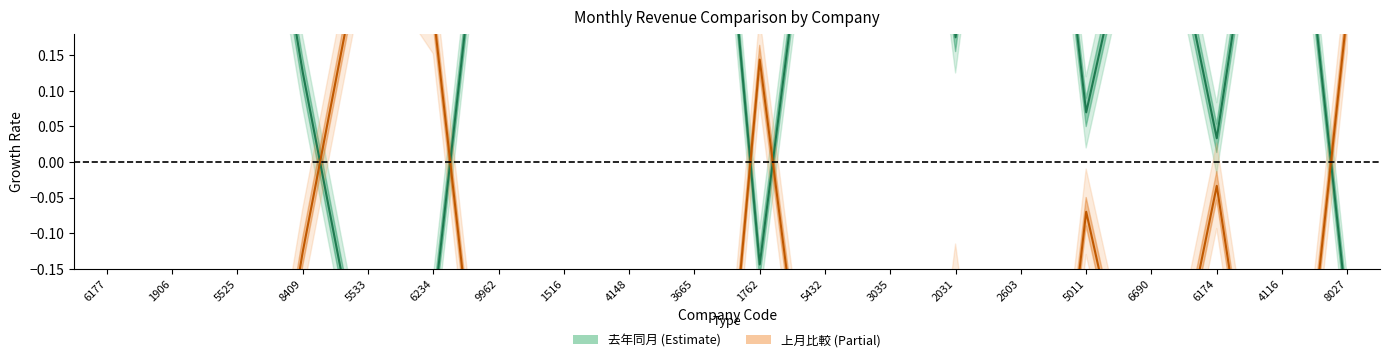

At which category is the sum across all series the highest?

5011